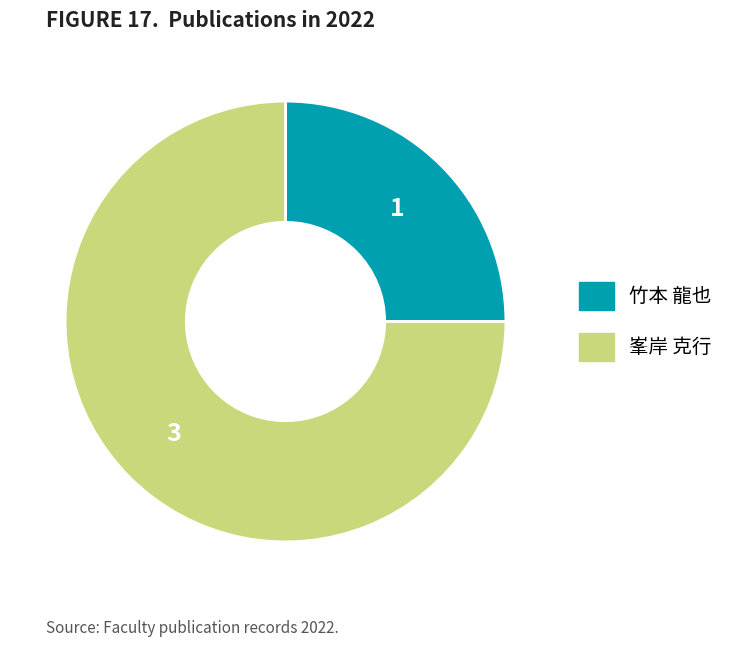

Rank the categories by value from highest to lowest.

峯岸 克行, 竹本 龍也